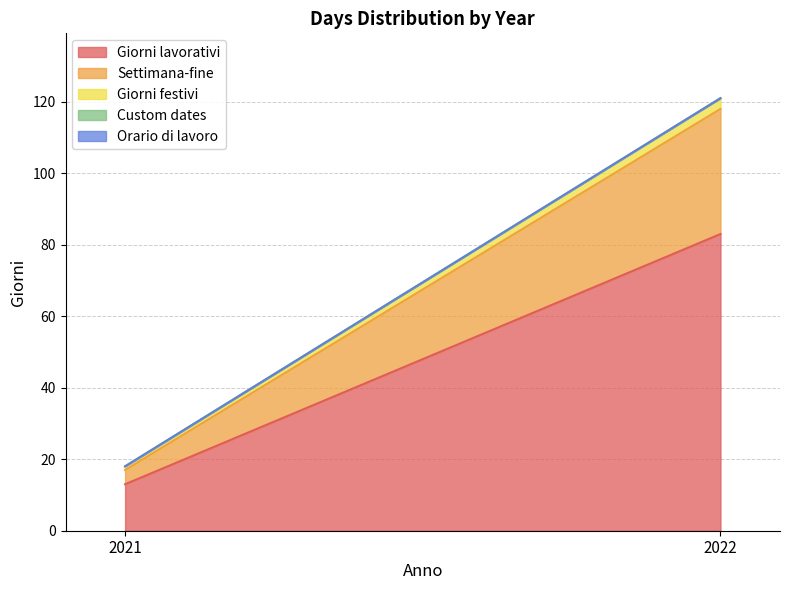

What is the maximum value for Giorni festivi?

3